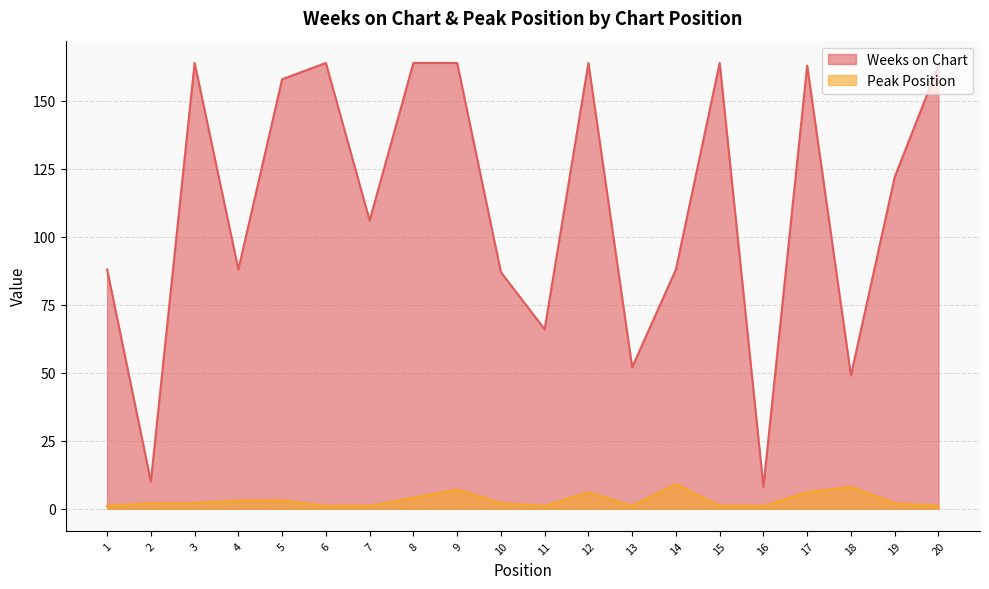

What is the difference between the maximum and minimum values in the Peak Position series?

8